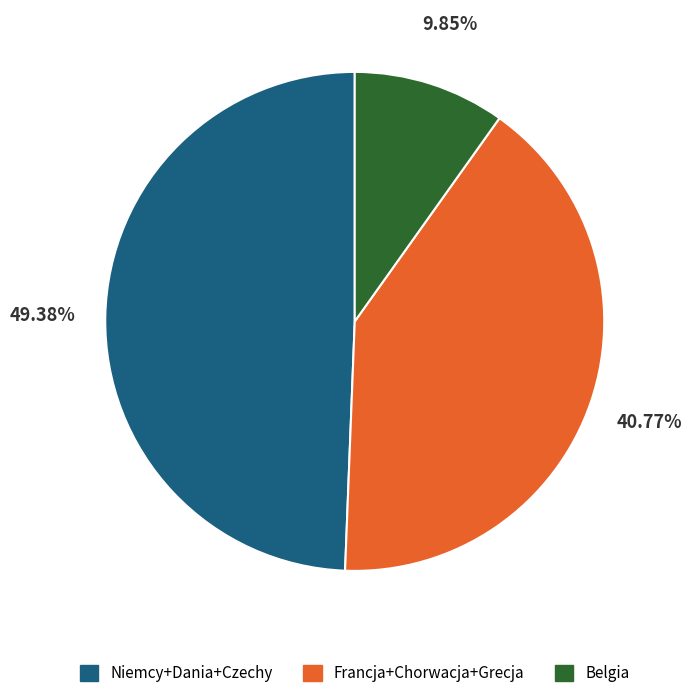

Is there any slice that represents more than half of the pie?

No